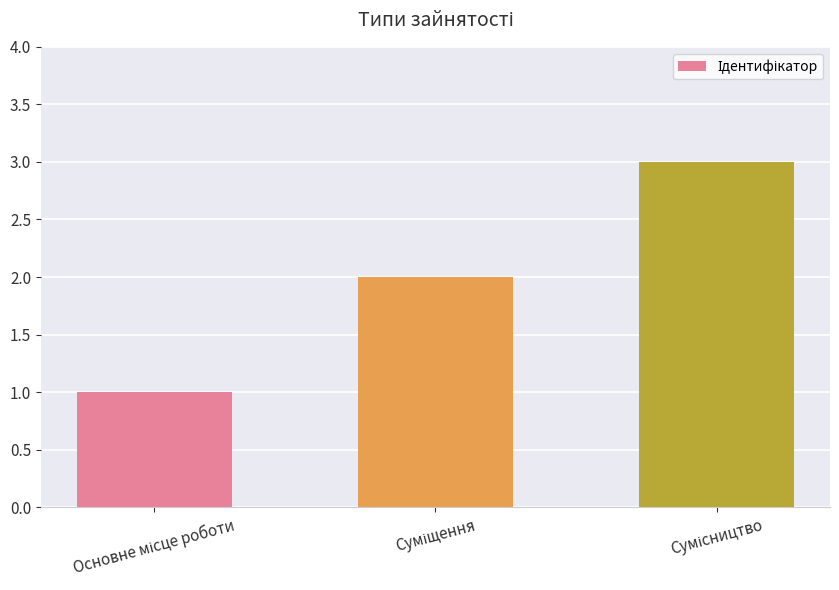

What is the value of the 3rd bar from the left?

3